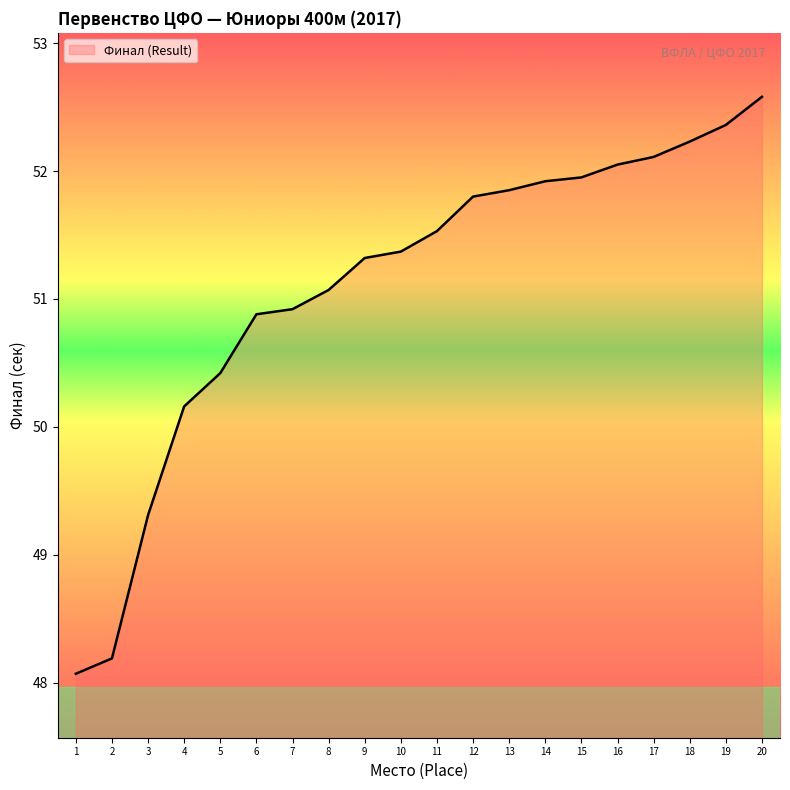

Where does the data first go above 51?

8